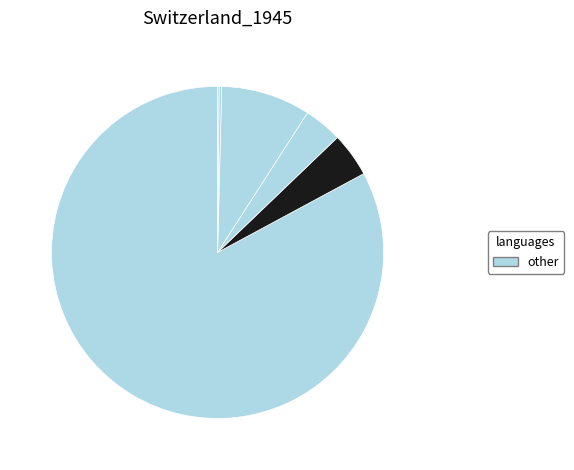

Is there any slice that represents more than half of the pie?

Yes